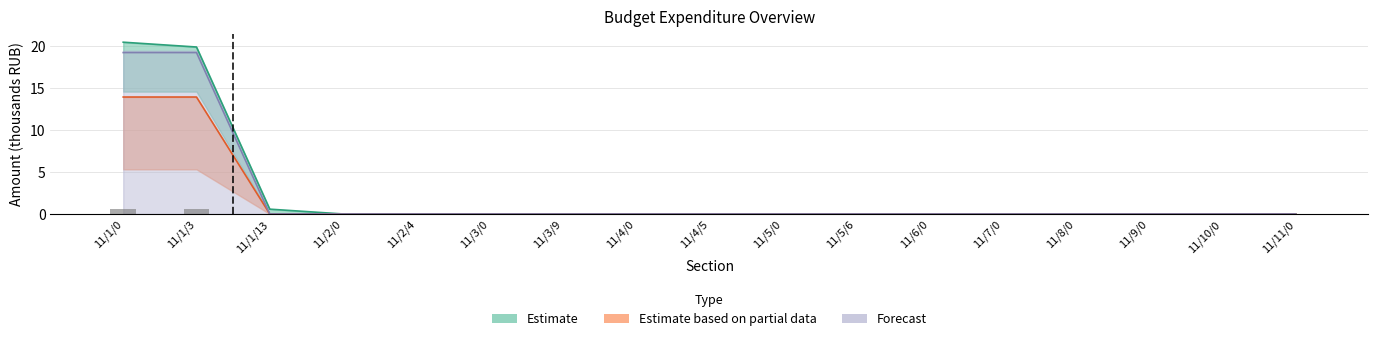

The value of Forecast at 11/2/0 is 0.4. True or false?

False